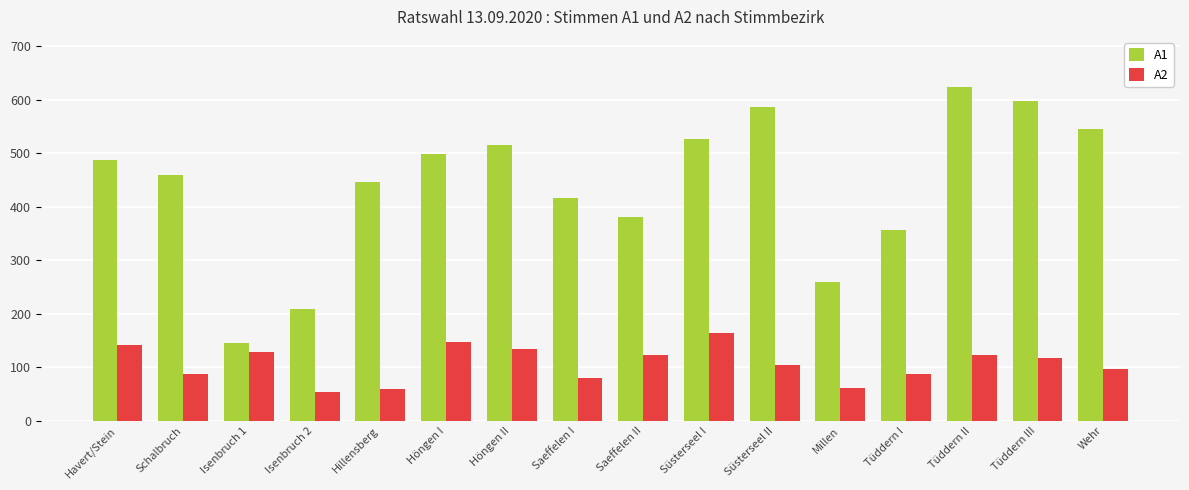

At how many categories does at least one series exceed 345?

13